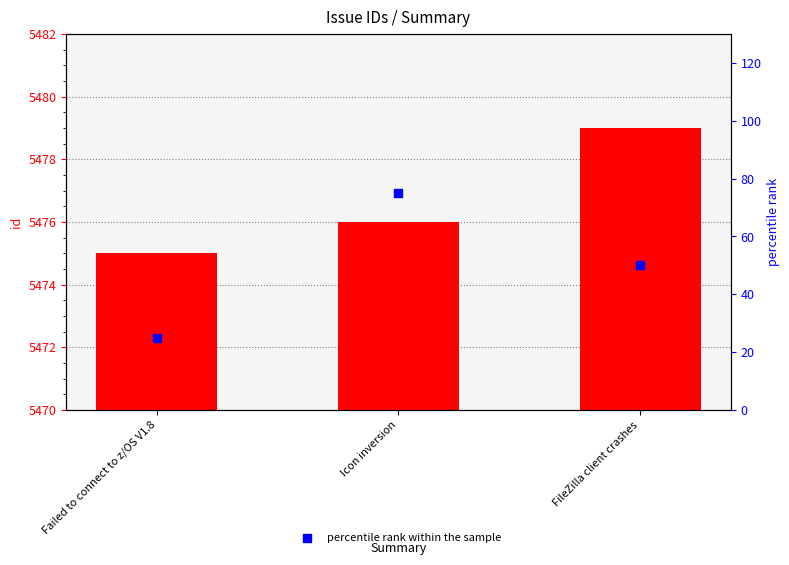

Which series has the widest spread of Y values?

percentile rank within the sample